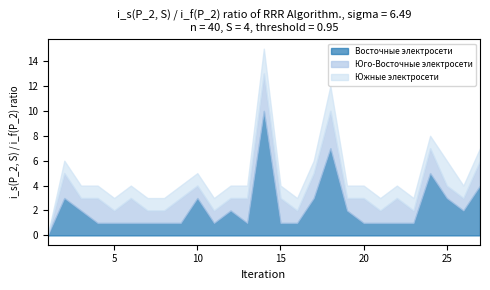

Reading left to right, transcribe all the data shown in this chart.

Восточные электросети: 0	3	2	1	1	1	1	1	1	3	1	2	1	10	1	1	3	7	2	1	1	1	1	5	3	2	4
Юго-Восточные электросети: 0	2	1	2	1	2	1	1	2	1	1	1	2	3	2	1	2	3	1	2	1	2	1	2	1	1	2
Южные электросети: 0	1	1	1	1	1	1	1	1	1	1	1	1	2	1	1	1	2	1	1	1	1	1	1	2	1	1